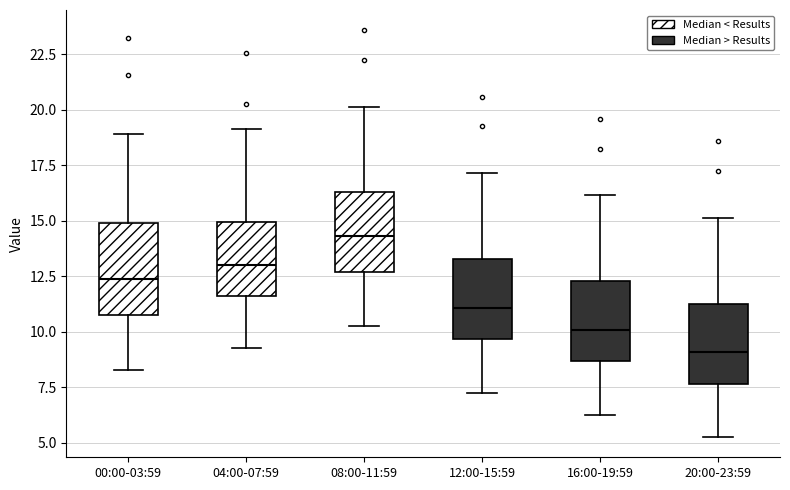

Reading left to right, transcribe this box plot: for each box, give where its median line is, the range the box spans, and where its two whiskers end, as read against the y-axis. The values are not printed on the chart, so give them approximately, as read against the axis.

00:00-03:59: median 12.5, box 11.0 to 15.0, whiskers 8.5 to 19.0
04:00-07:59: median 13.0, box 11.5 to 15.0, whiskers 9.5 to 19.0
08:00-11:59: median 14.5, box 12.5 to 16.5, whiskers 10.5 to 20.0
12:00-15:59: median 11.0, box 9.5 to 13.5, whiskers 7.5 to 17.0
16:00-19:59: median 10.0, box 8.5 to 12.5, whiskers 6.5 to 16.0
20:00-23:59: median 9.0, box 7.5 to 11.5, whiskers 5.5 to 15.0